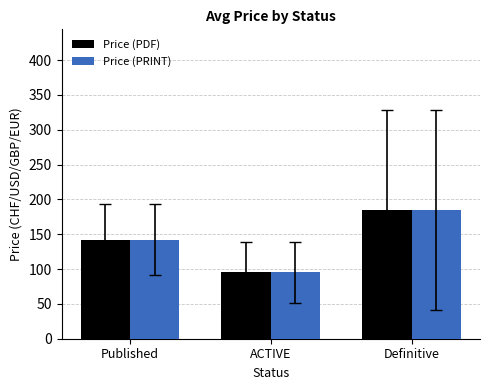

At how many categories does at least one series exceed 155?

1